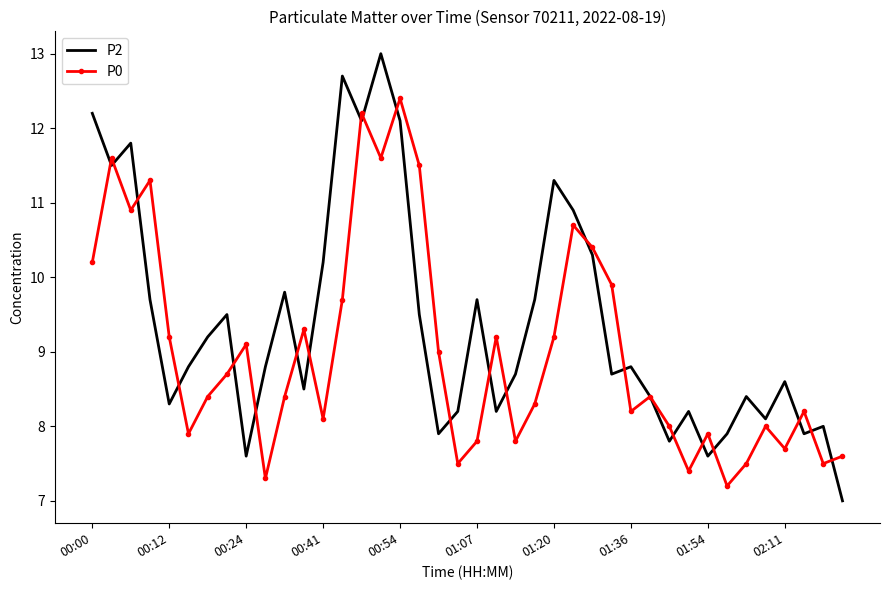

What is the maximum value for P0?

12.4